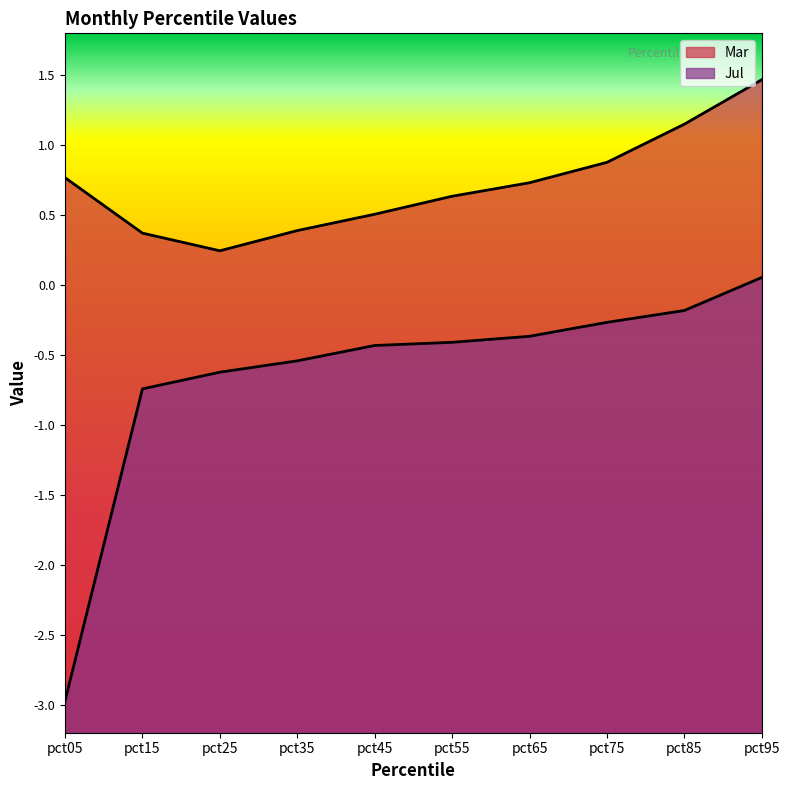

The value of Mar at pct25 is 0.2. True or false?

True